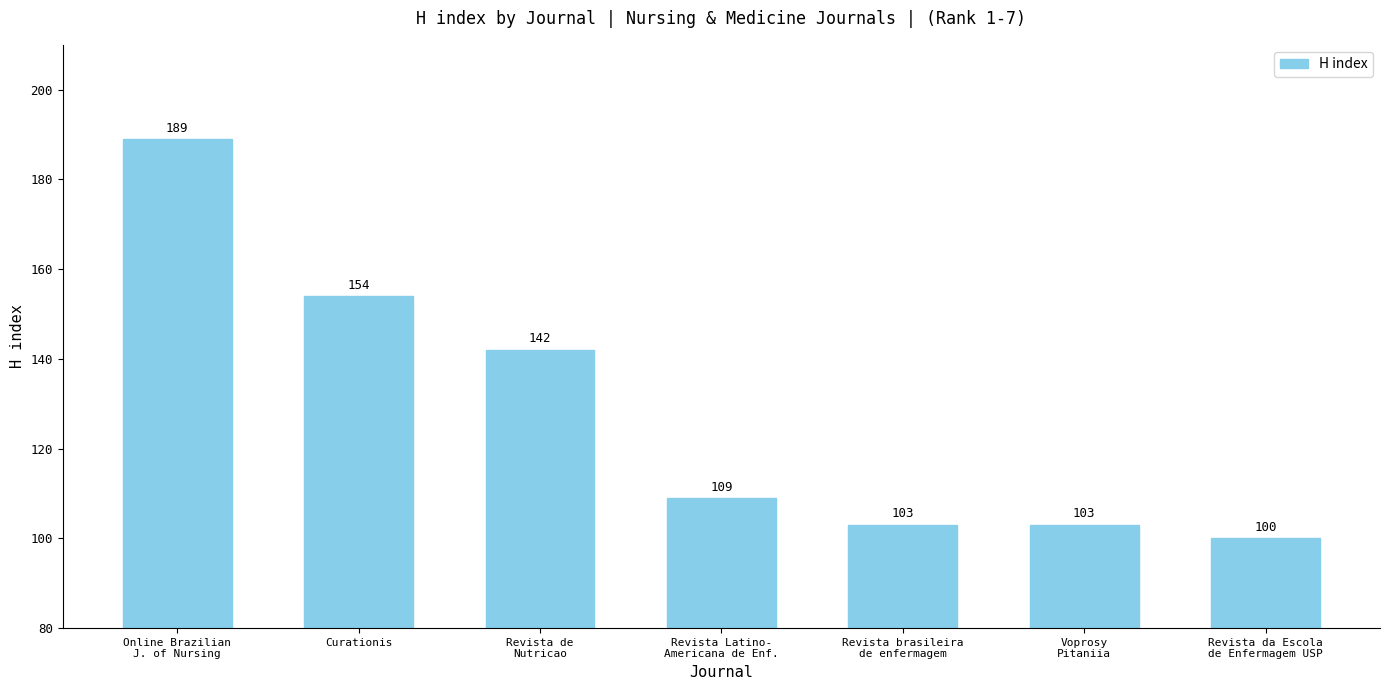

At which label is the value closest to 144?

Revista de
Nutricao